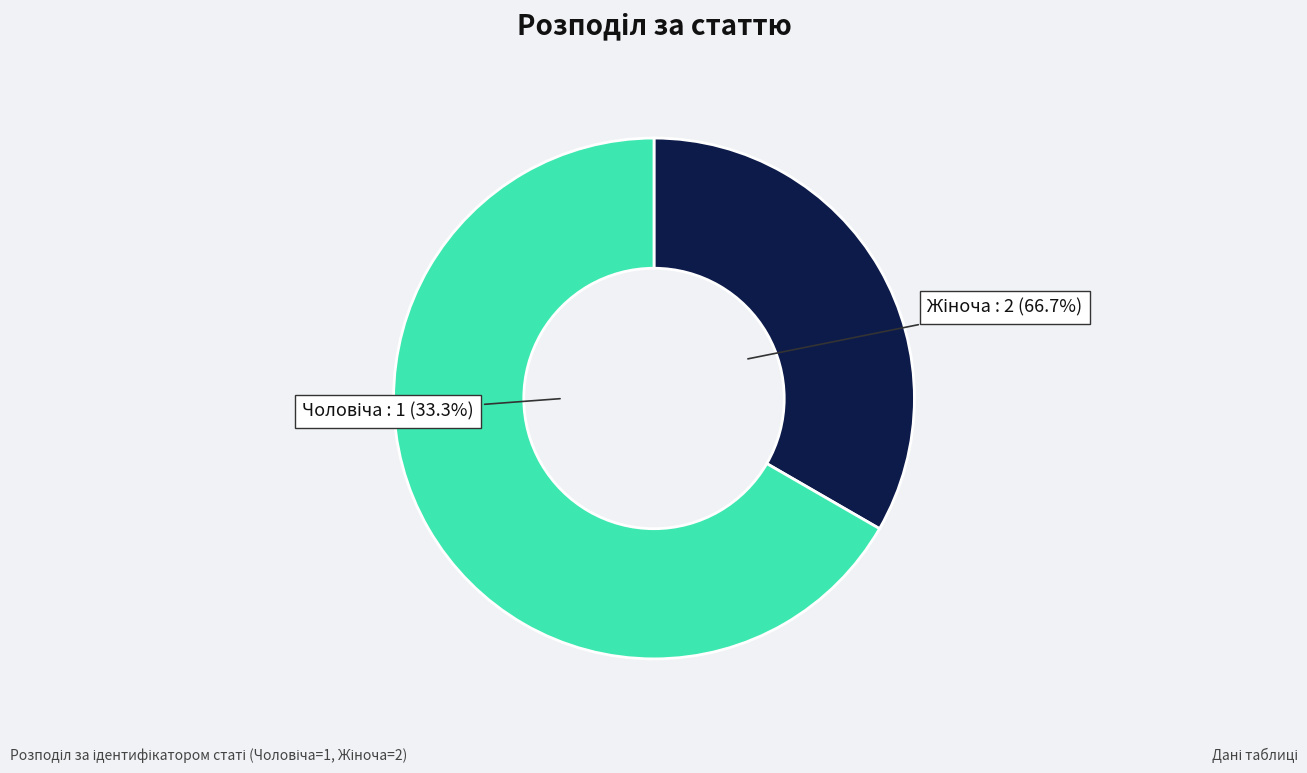

Which category has the smallest portion of the pie?

Чоловіча